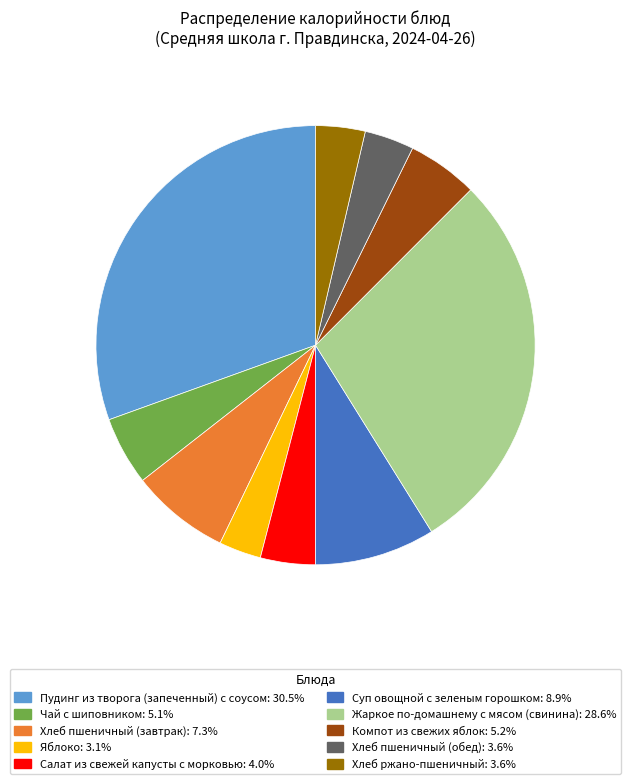

Do Пудинг из творога (запеченный) с соусом and Хлеб пшеничный (завтрак) together represent more than half of the pie?

No